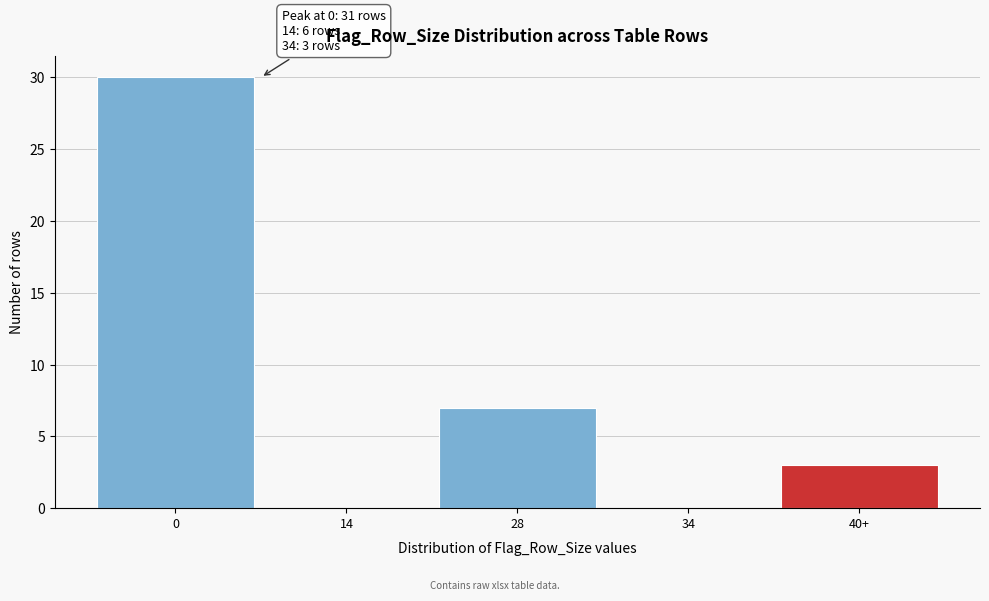

Reading left to right, extract all data points from this chart.

0=30	14=0	28=7	34=0	40+=3